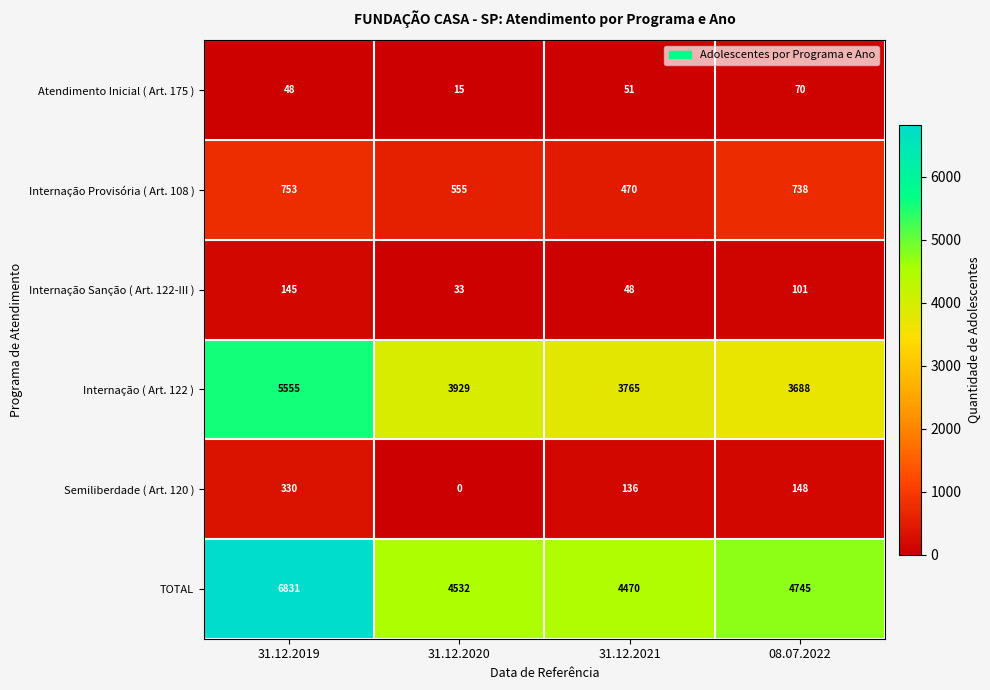

Which series has the largest total across all categories?

TOTAL